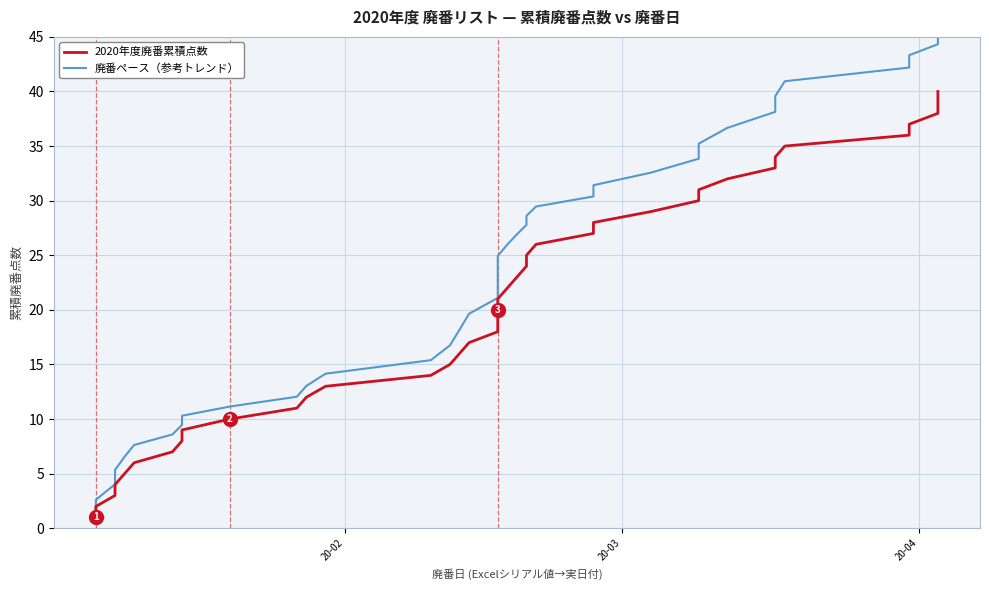

How many lines are shown in the chart?

2